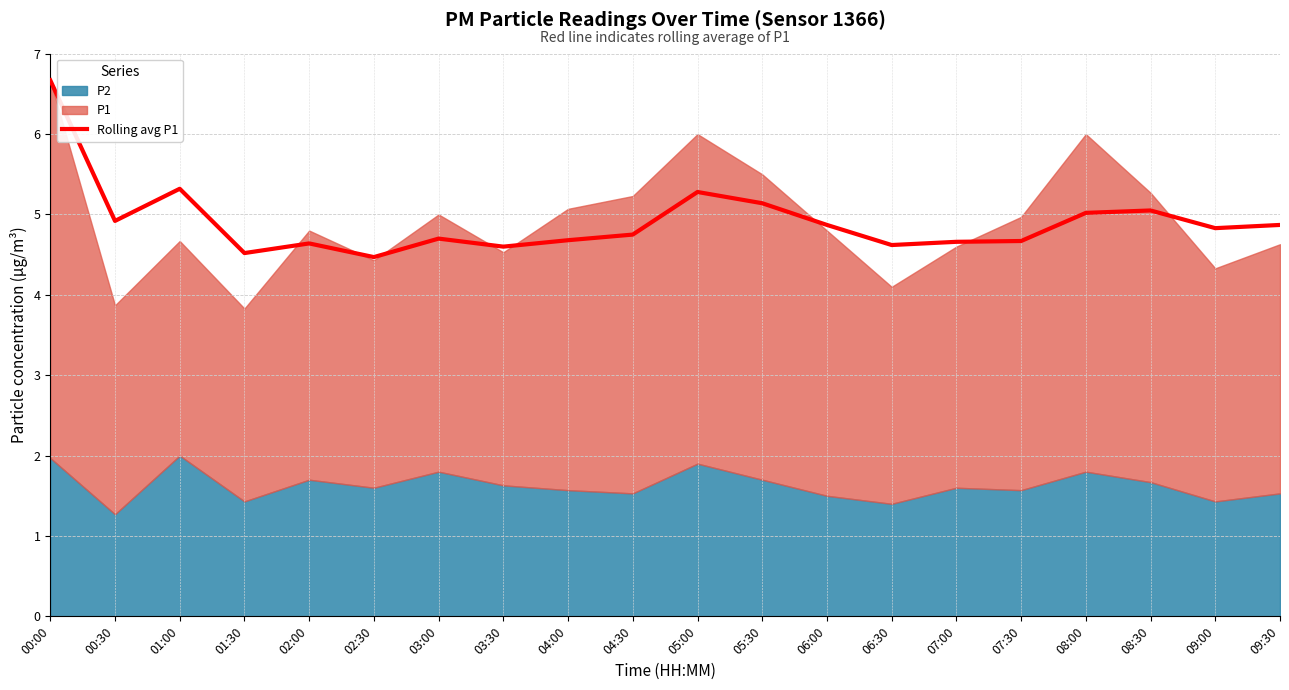

Which label corresponds to the largest value in the chart?

00:00